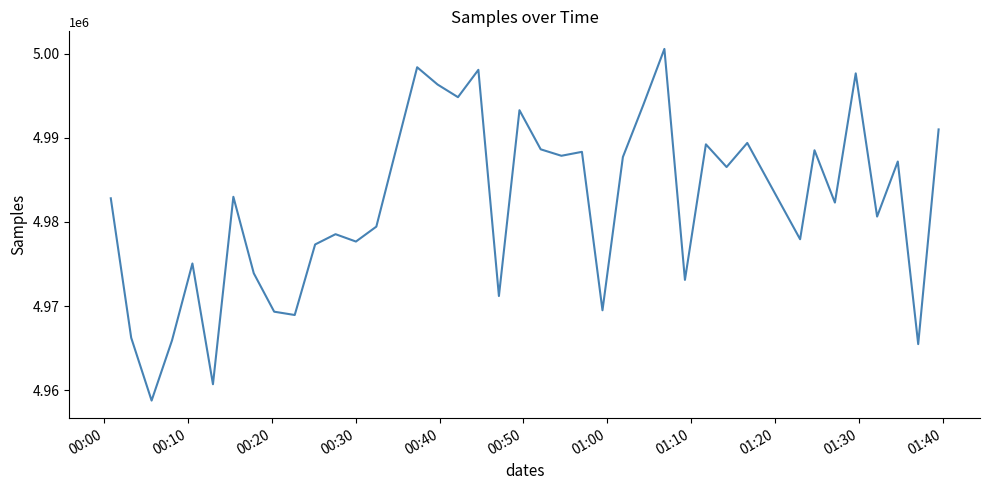

What is the minimum value shown in the chart?

4958781